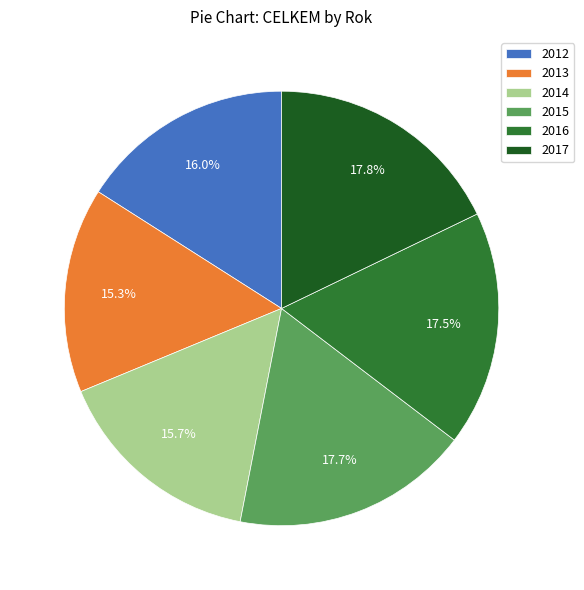

What portion of the pie excludes 2016?

82.5%